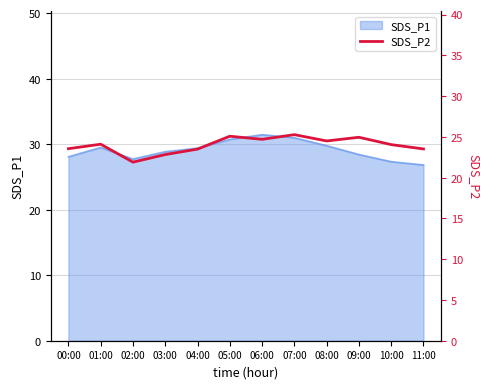

Where does the data first go above 24?

01:00